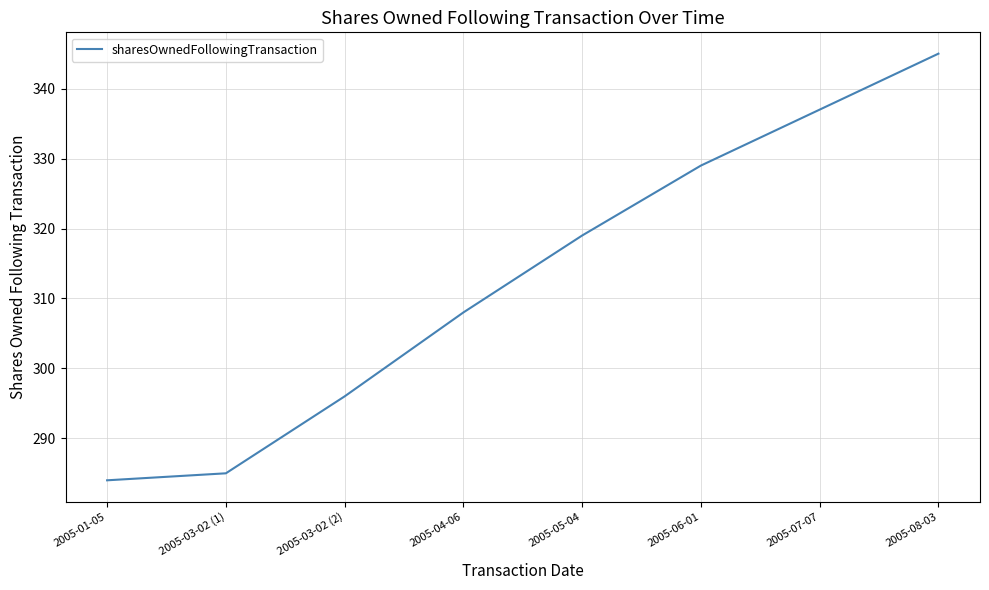

What is the approximate value at 2005-03-02 (2)?

296